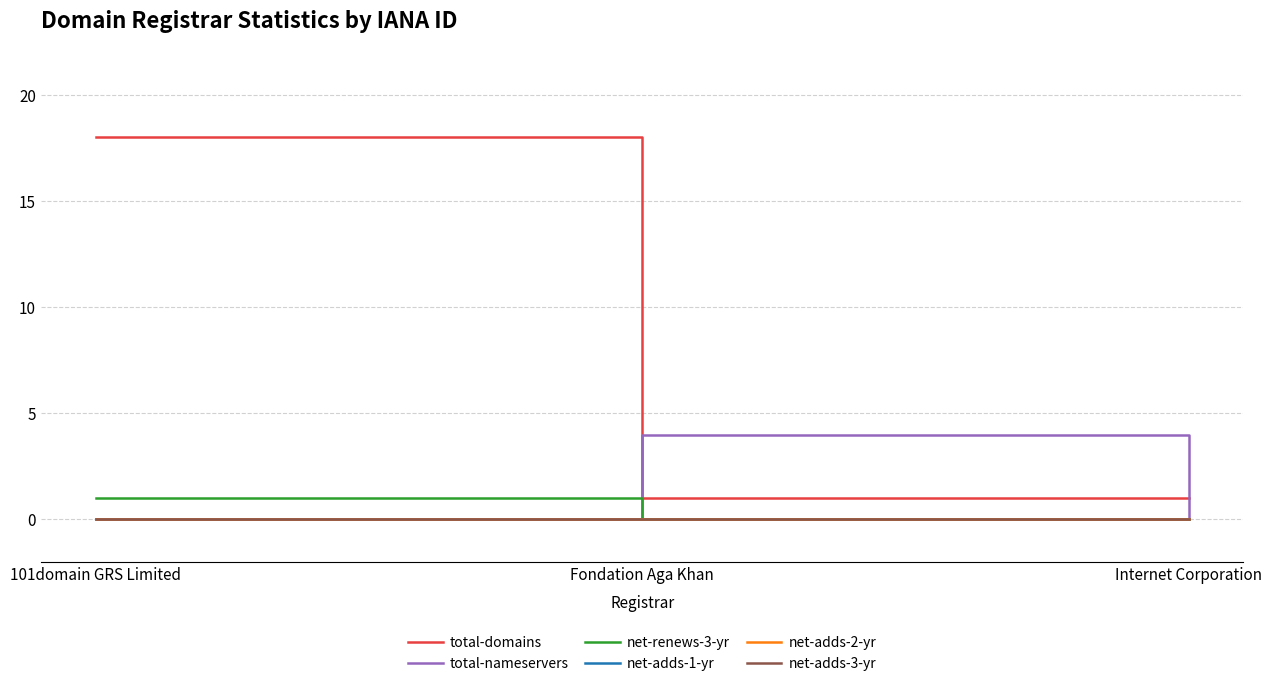

Is this an area chart (filled region under the line)?

No